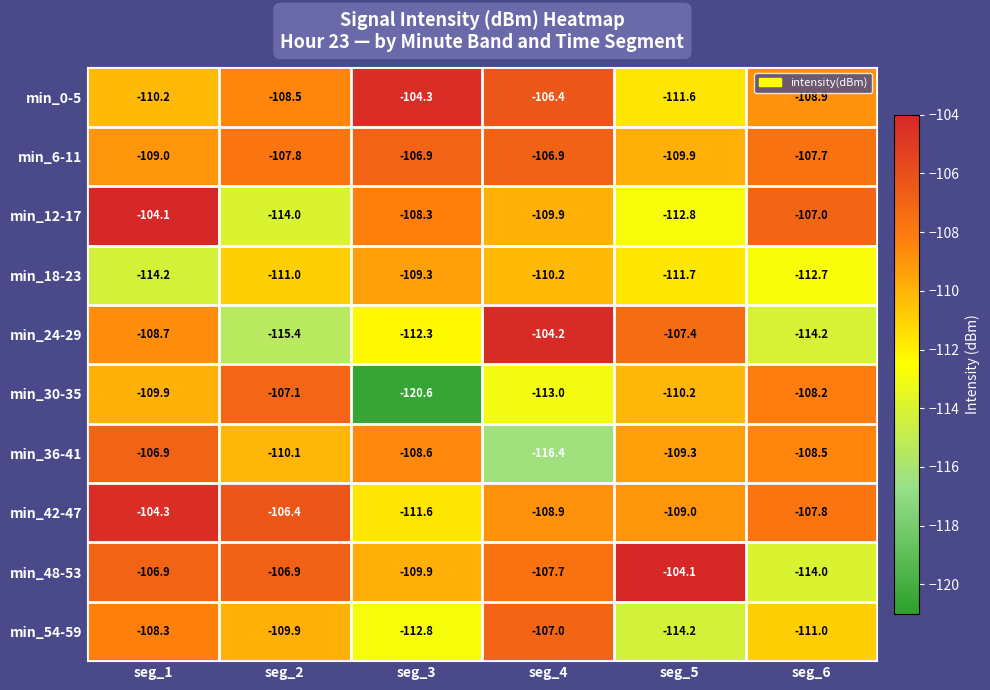

What is the difference between the maximum and second lowest values in the min_42-47 series?

4.7